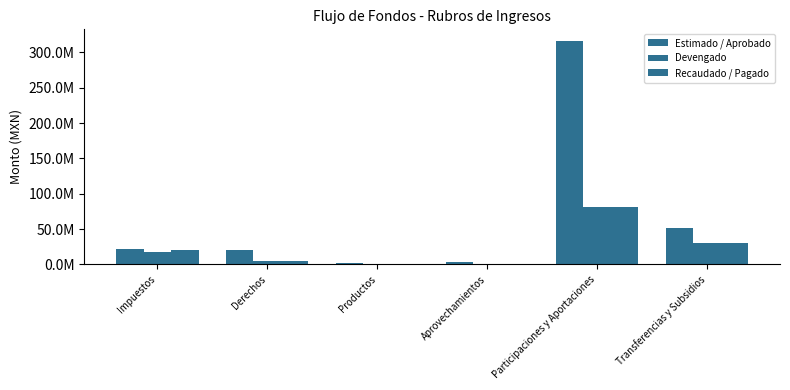

What value does the Devengado series have at Productos?

809674.2